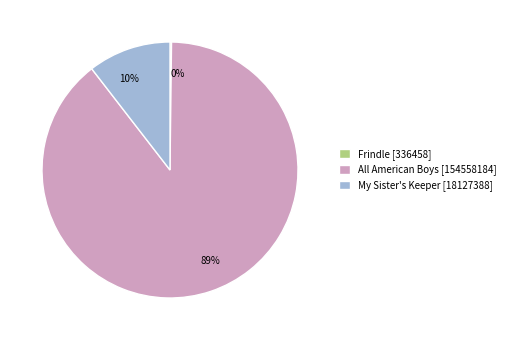

To the nearest percent, what percentage of the pie is My Sister's Keeper?

10%